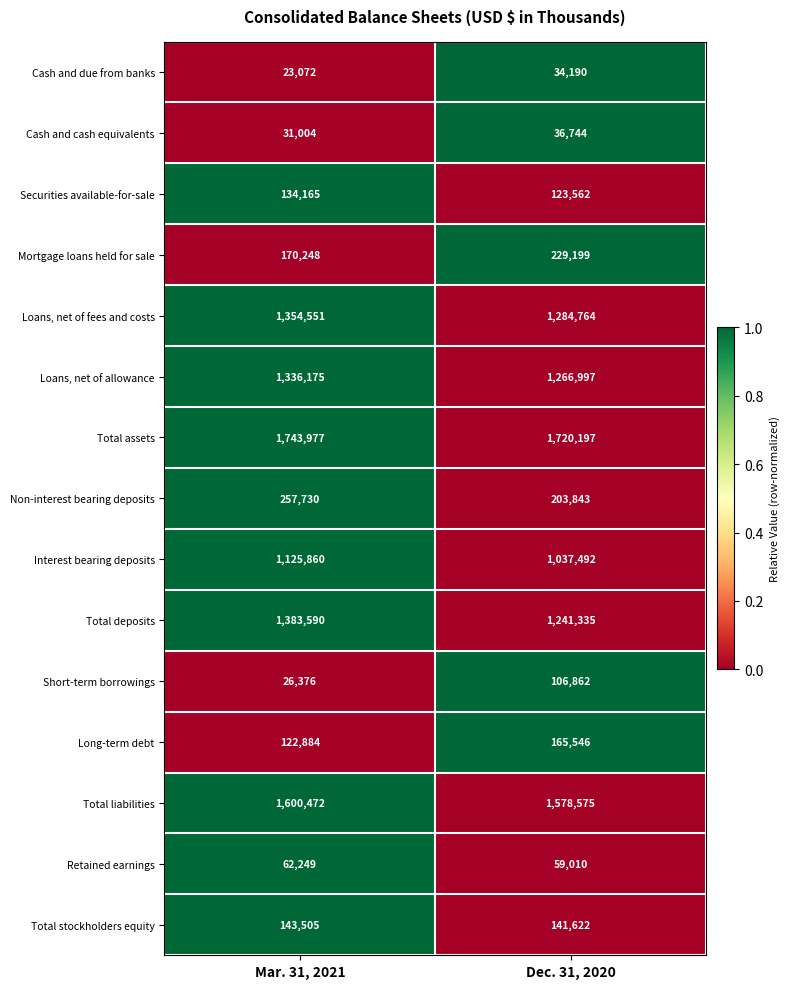

Where is Cash and cash equivalents nearest to the value 33874?

Mar. 31, 2021